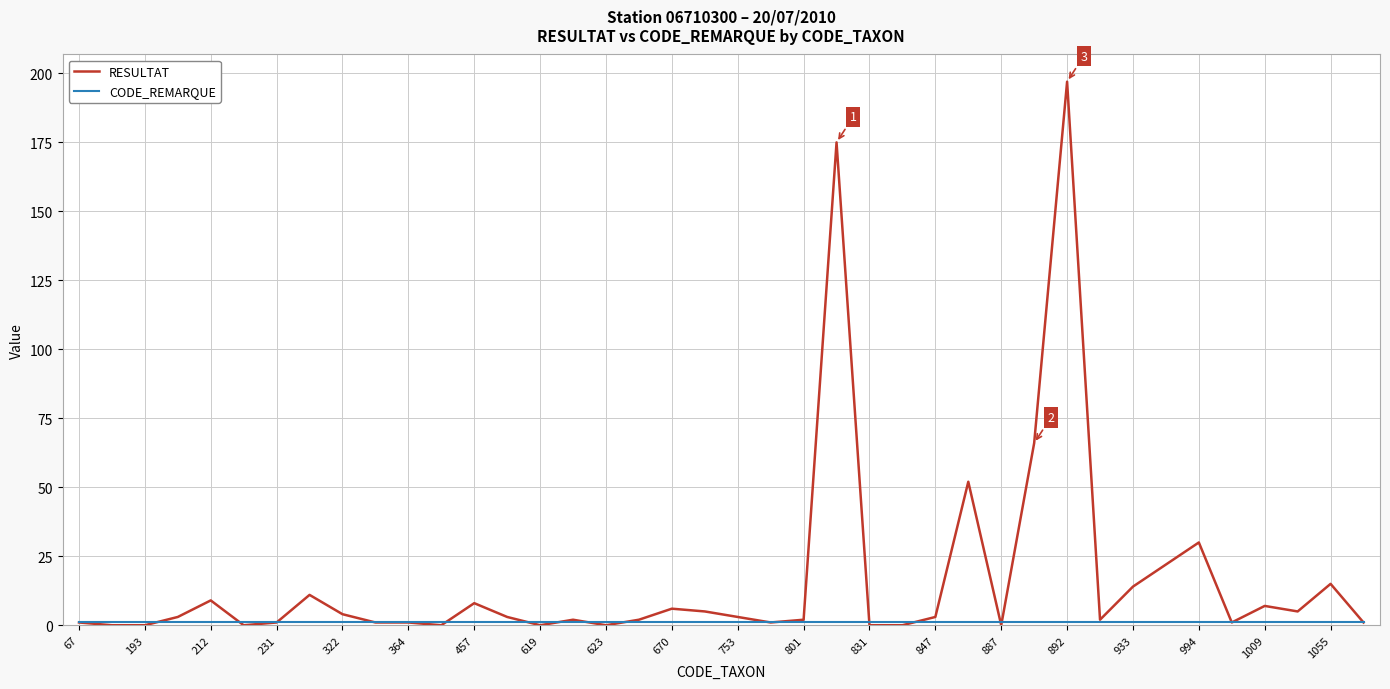

What is the maximum value shown in the chart?

197